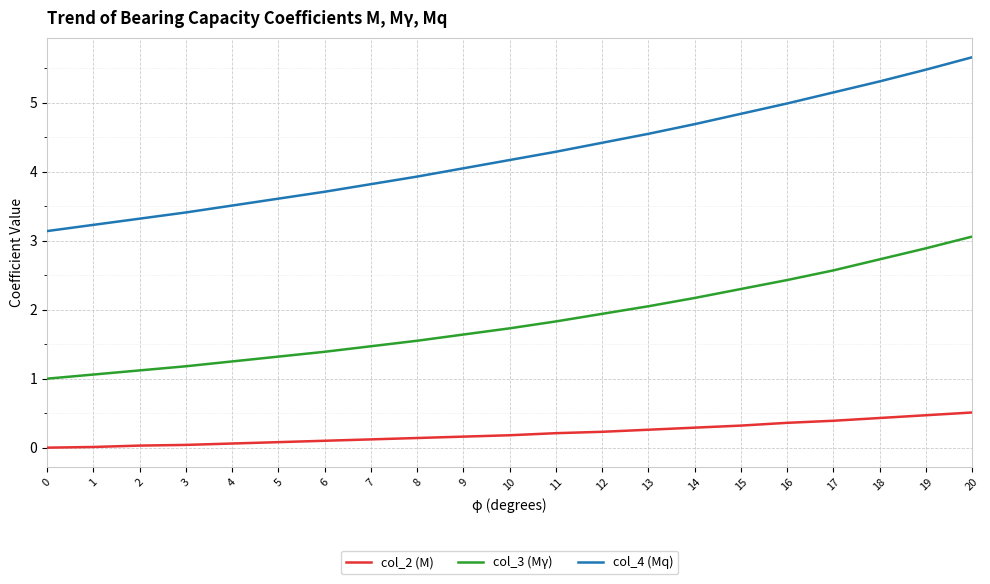

How many lines are shown in the chart?

3